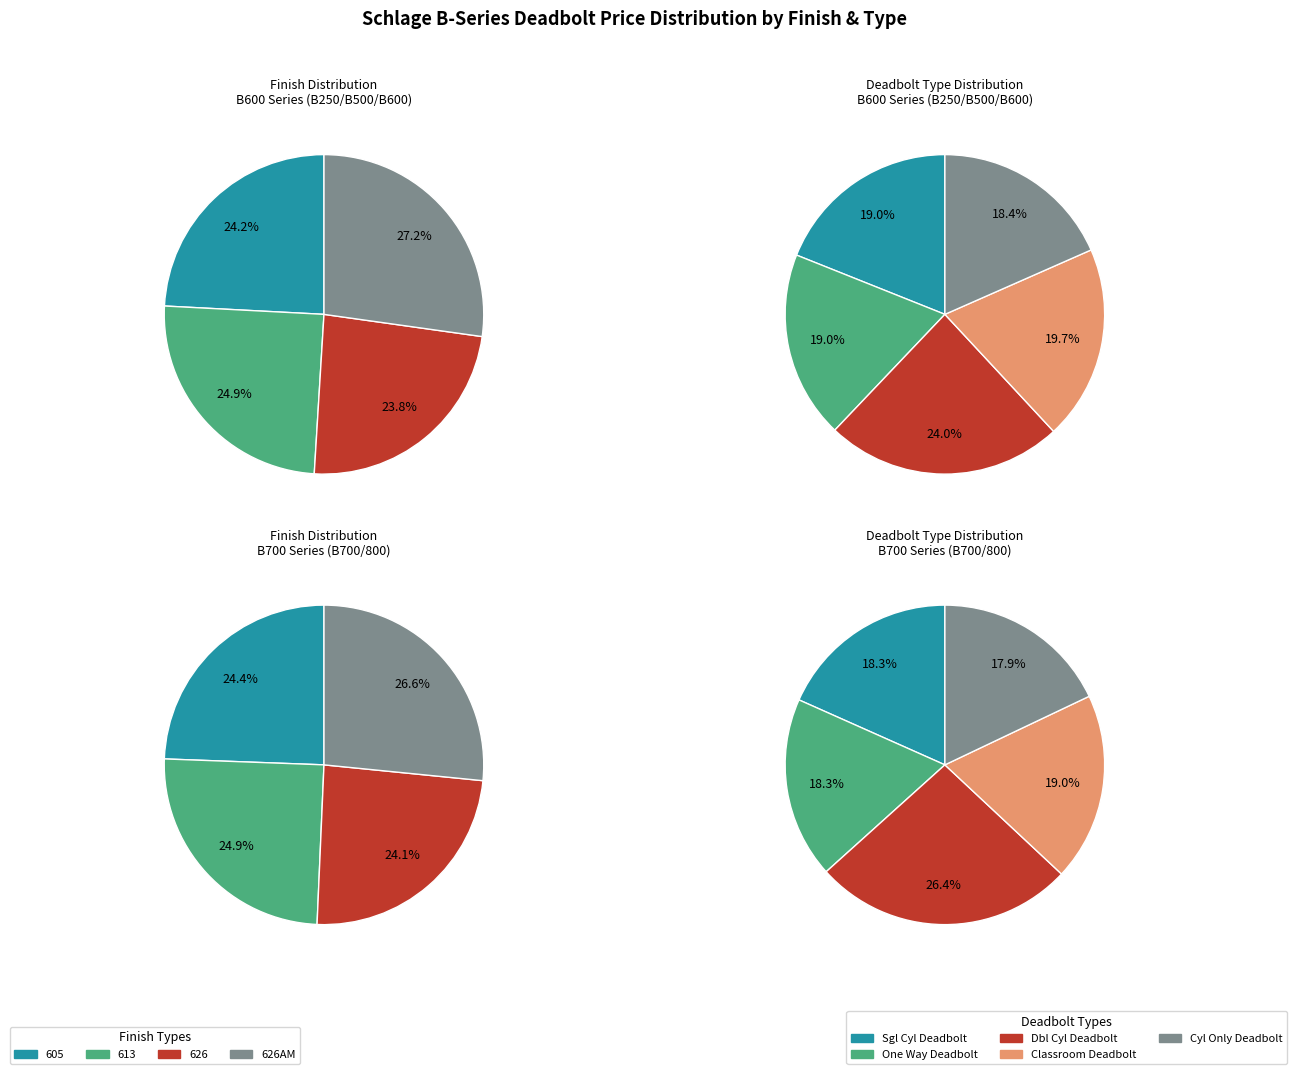

How many segments does this pie chart have?

4